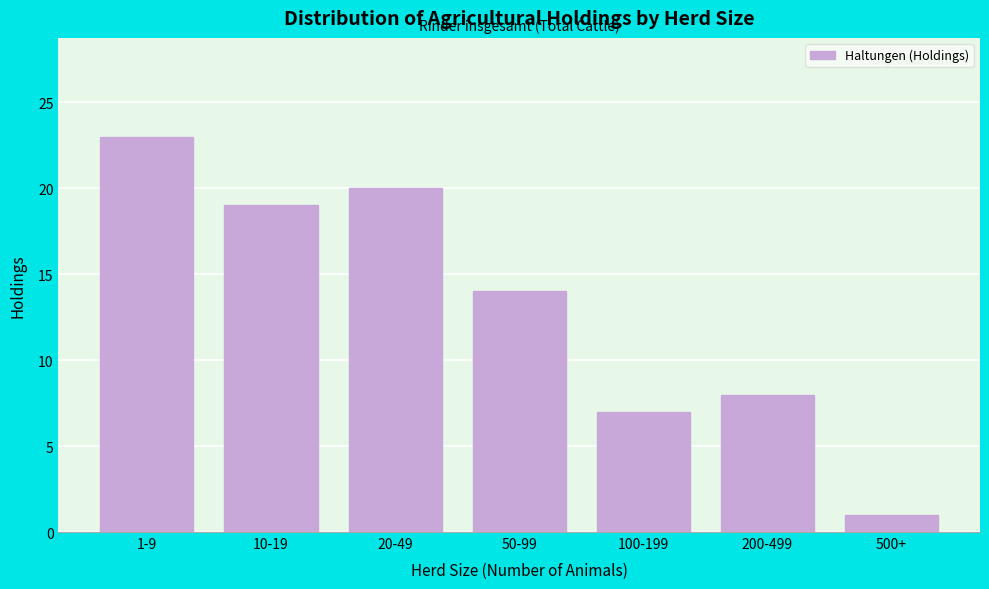

Reading left to right, list all the values displayed in this chart.

1-9=23	10-19=19	20-49=20	50-99=14	100-199=7	200-499=8	500+=1